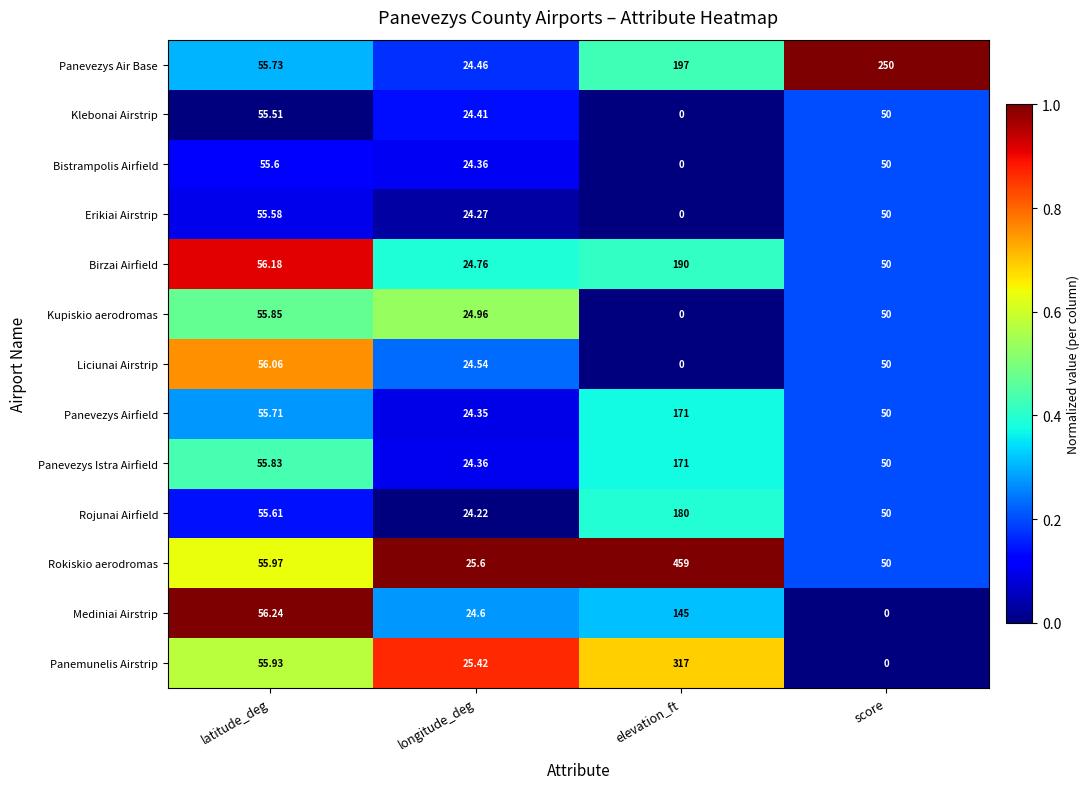

List the labels in order of Erikiai Airstrip value, smallest first.

elevation_ft, longitude_deg, score, latitude_deg